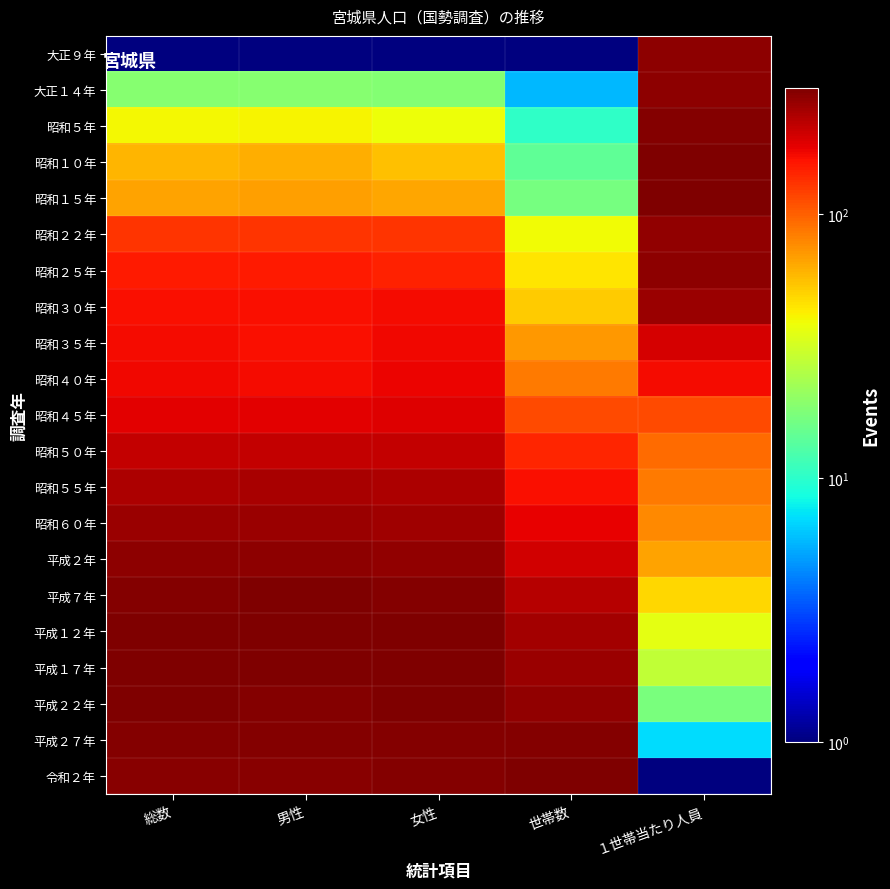

At how many categories does at least one series exceed 275?

5